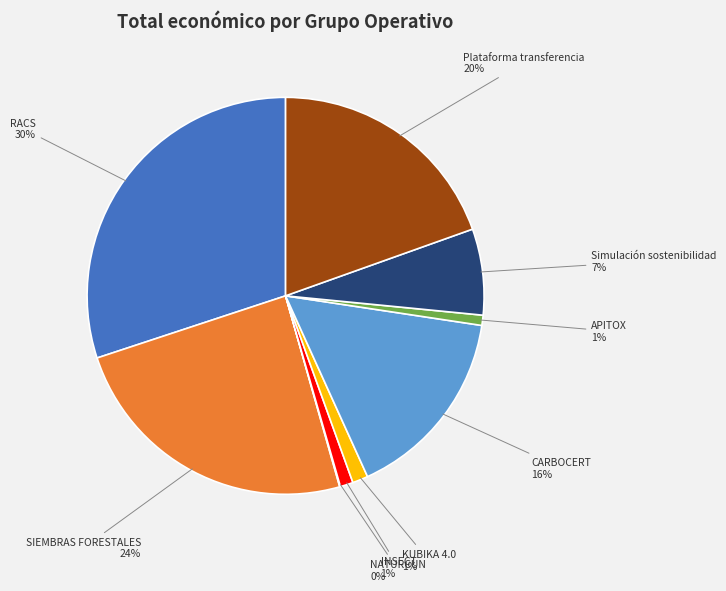

Which slice is the largest?

RACS